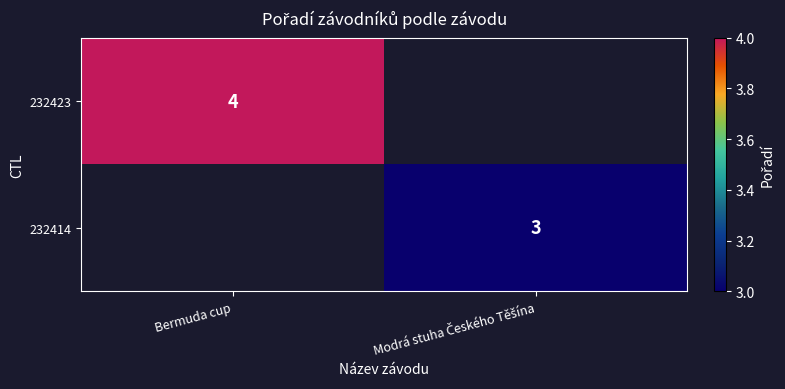

The 232423 series shows 7 at Bermuda cup. True or false?

False